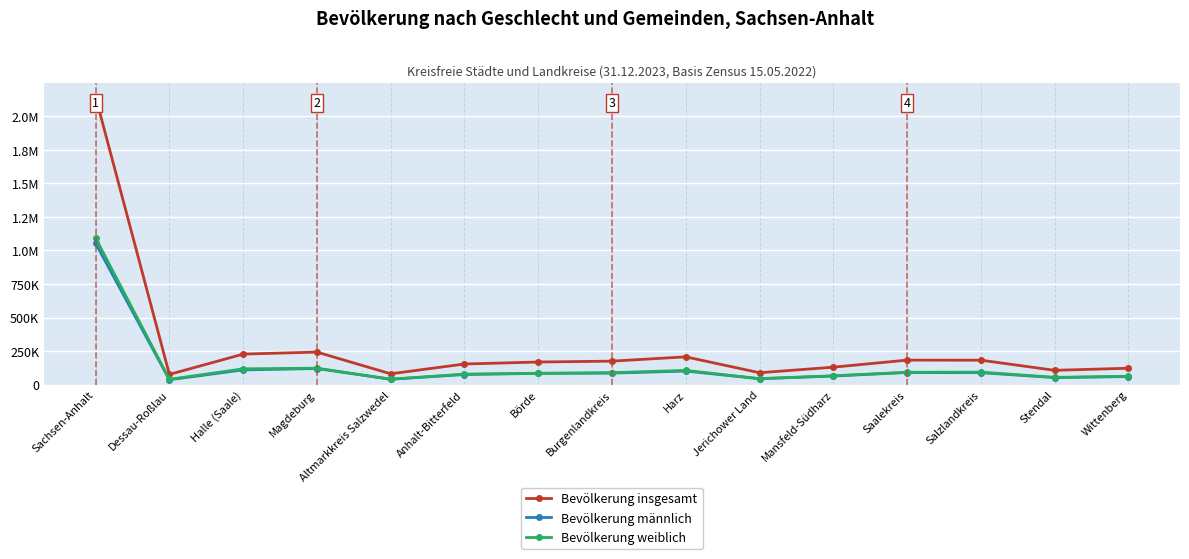

At which label does Bevölkerung weiblich first exceed 84737?

Sachsen-Anhalt